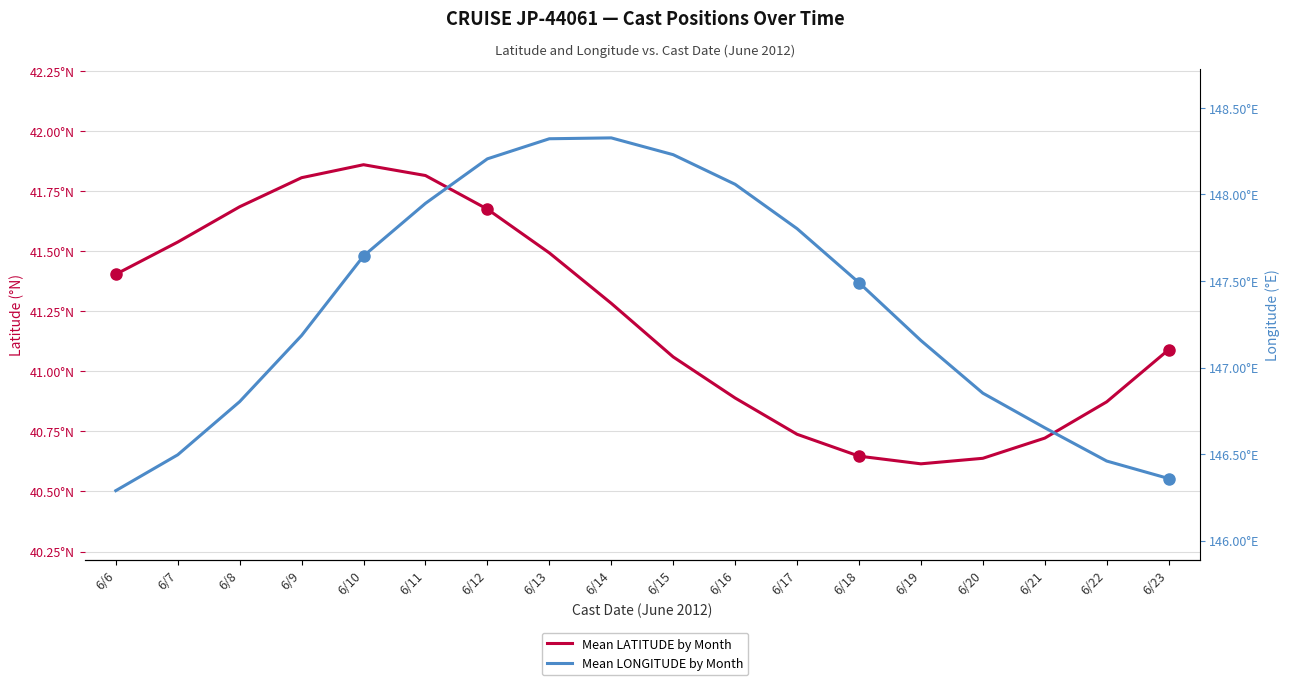

What is the difference between the highest and lowest values at 6/8?

105.1